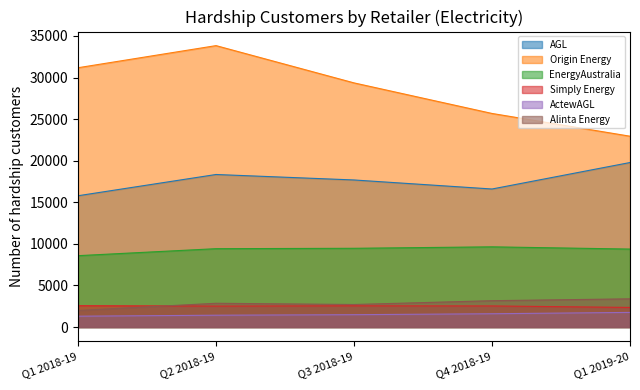

What is the minimum value shown in the chart?

1306